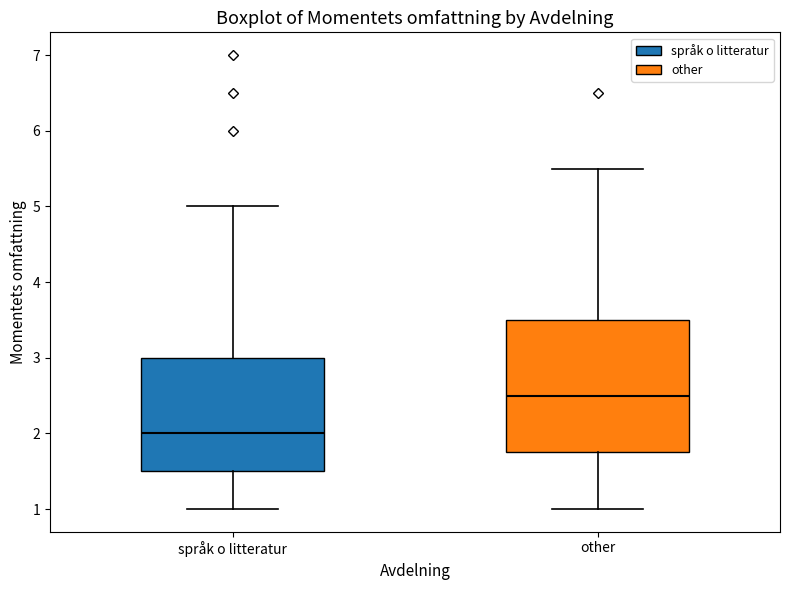

Where does the median line of the box for other sit on the y-axis? The values are not printed on the chart, so give them approximately, as read against the axis.

2.5